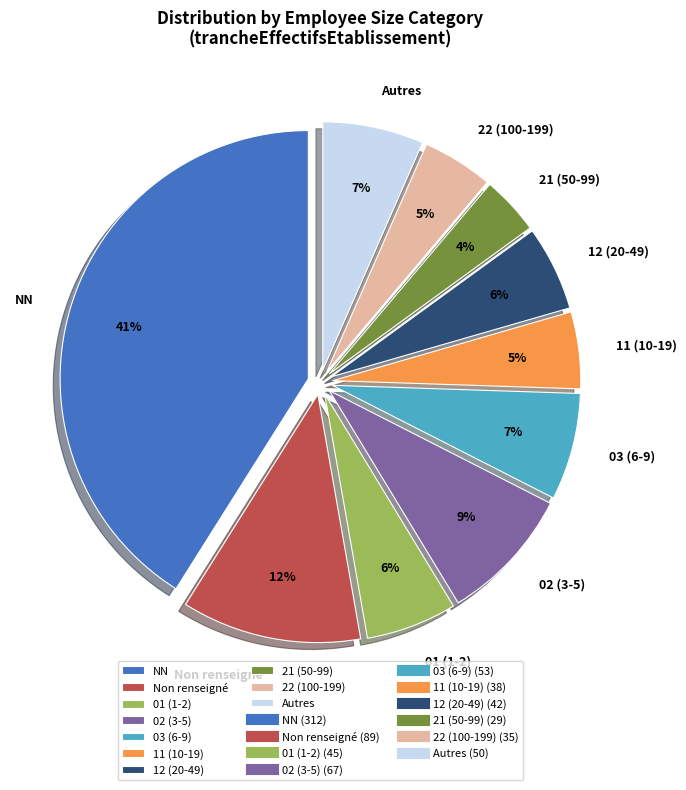

What percentage is the Non renseigné slice, to the nearest percent?

12%